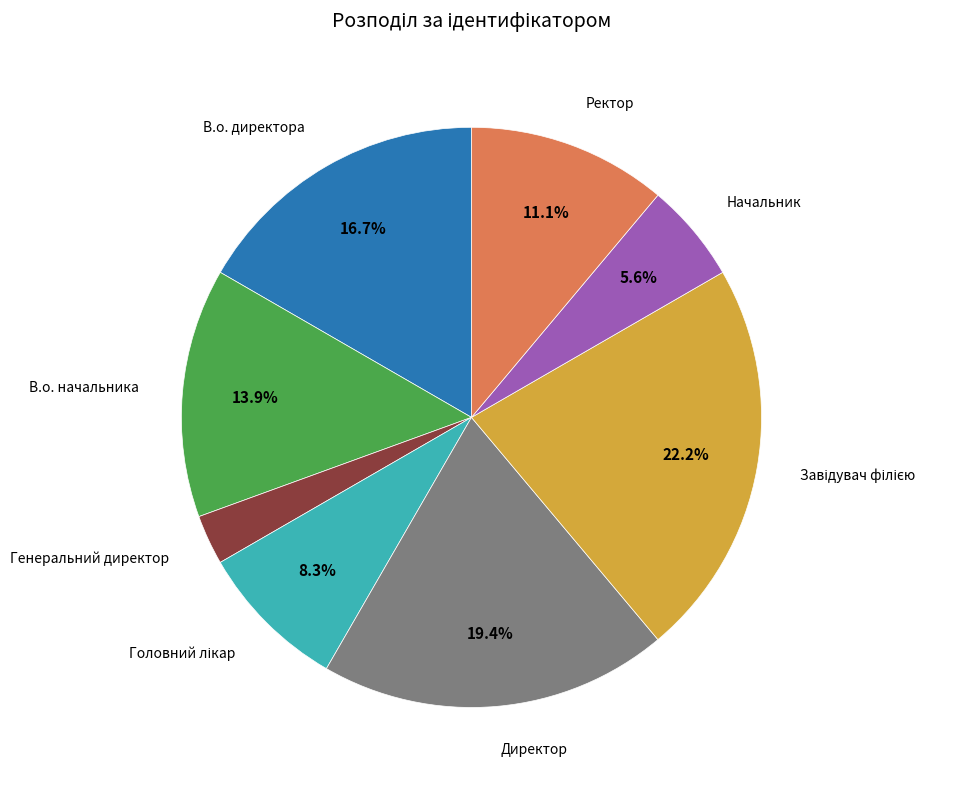

Does Начальник represent more than half of the total?

No